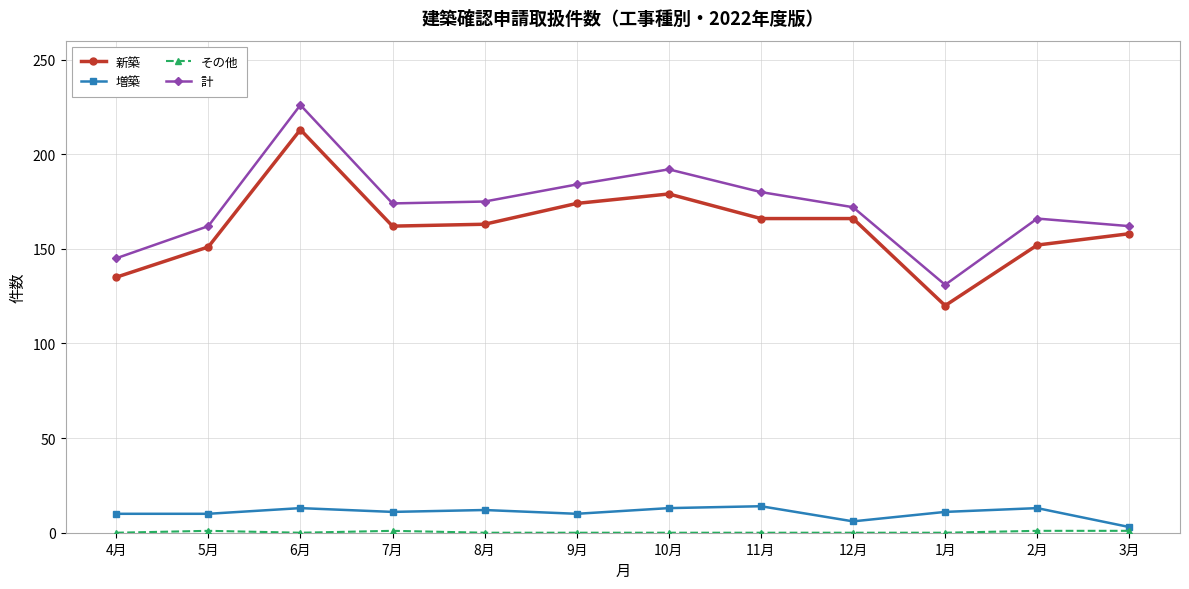

How many lines are shown in the chart?

4